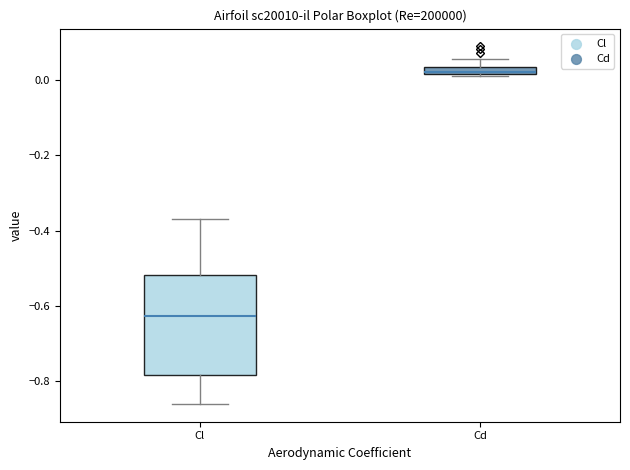

Where is the upper edge of the box for Cd on the y-axis? The values are not printed on the chart, so give them approximately, as read against the axis.

0.04